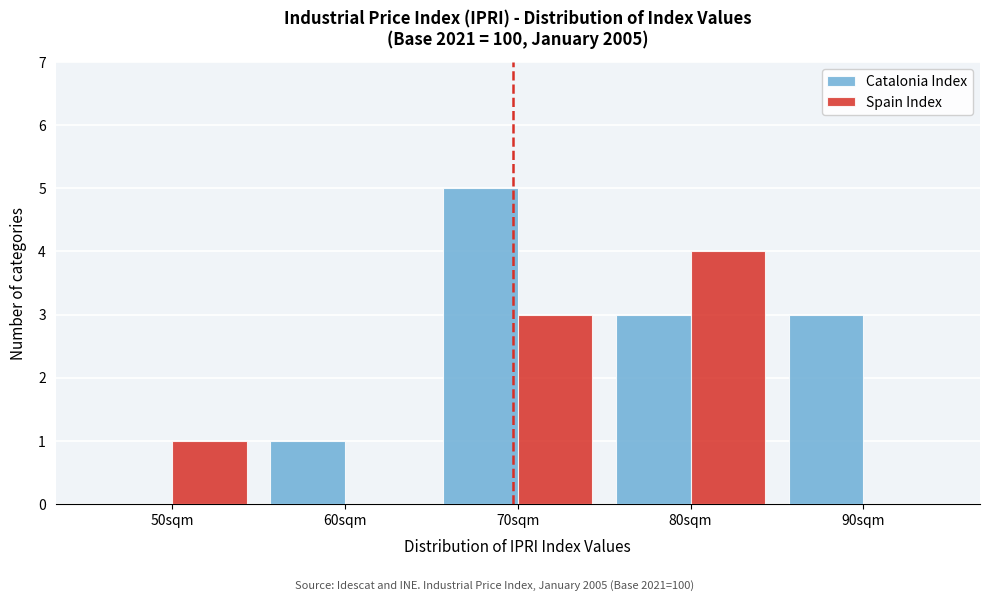

Reading right to left, list all the values displayed in this chart.

Catalonia Index: 90sqm=3	80sqm=3	70sqm=5	60sqm=1	50sqm=0
Spain Index: 90sqm=0	80sqm=4	70sqm=3	60sqm=0	50sqm=1